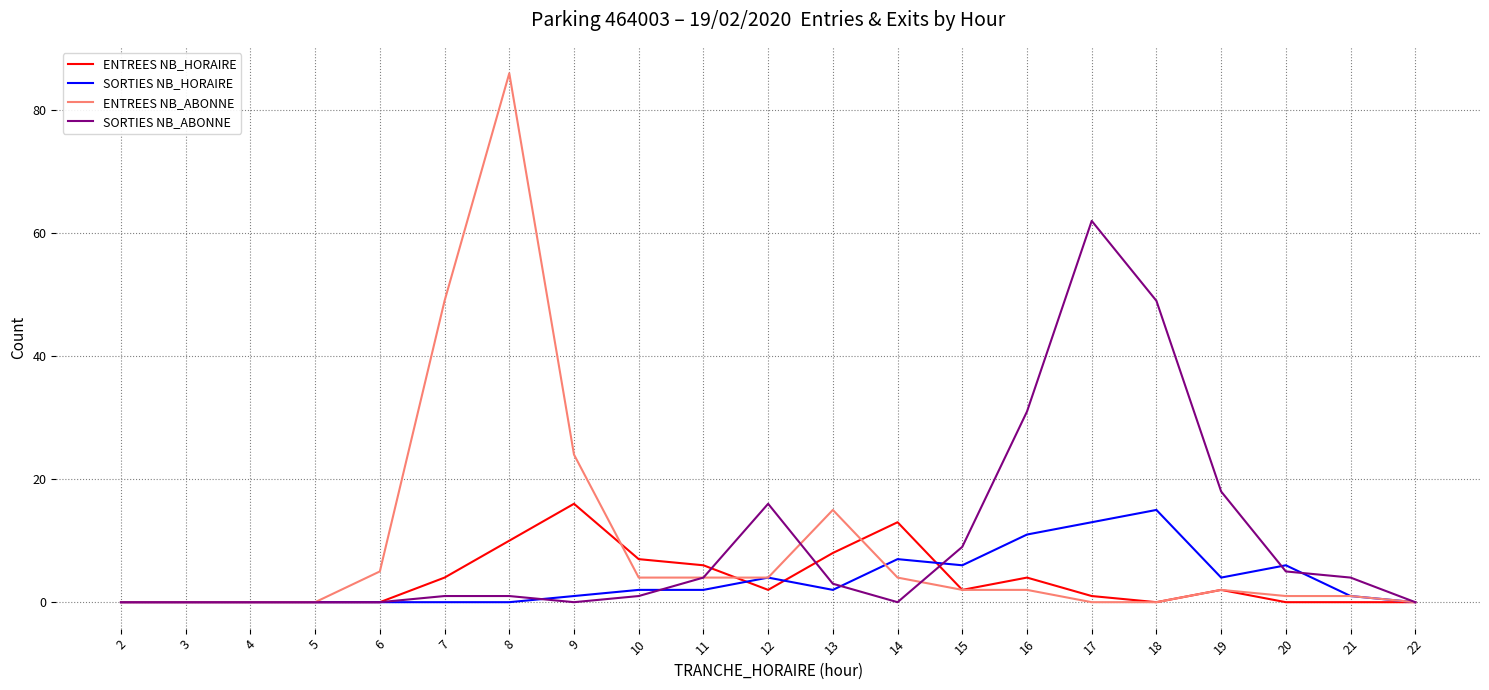

At 14, list the series in order from smallest to largest.

SORTIES NB_ABONNE, ENTREES NB_ABONNE, SORTIES NB_HORAIRE, ENTREES NB_HORAIRE